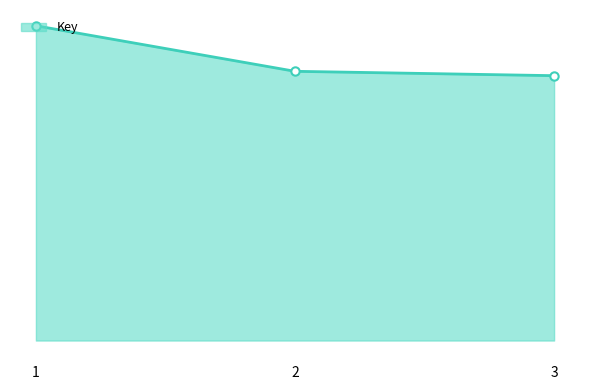

True or false: the data shows 90236746 at 1.

False